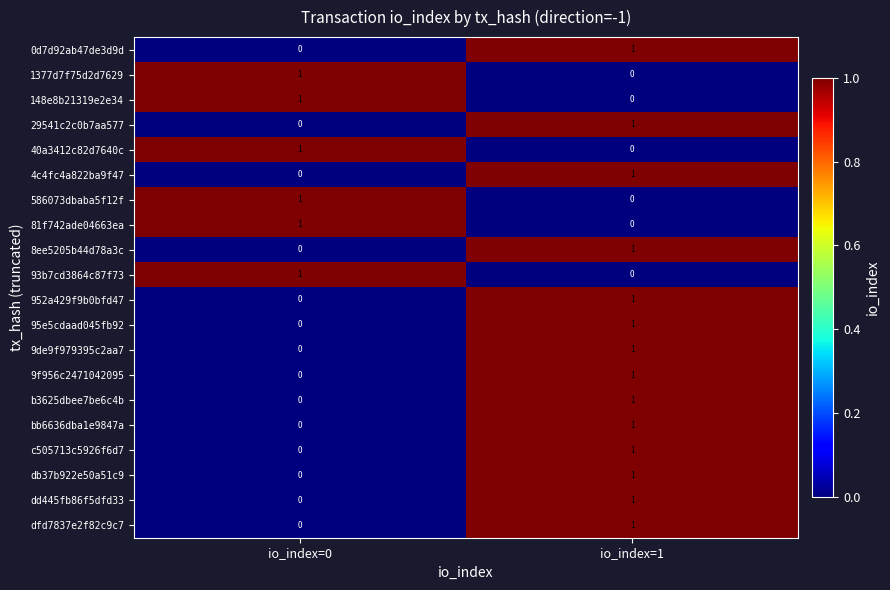

The value of c505713c5926f6d7 at io_index=0 is 0. True or false?

True